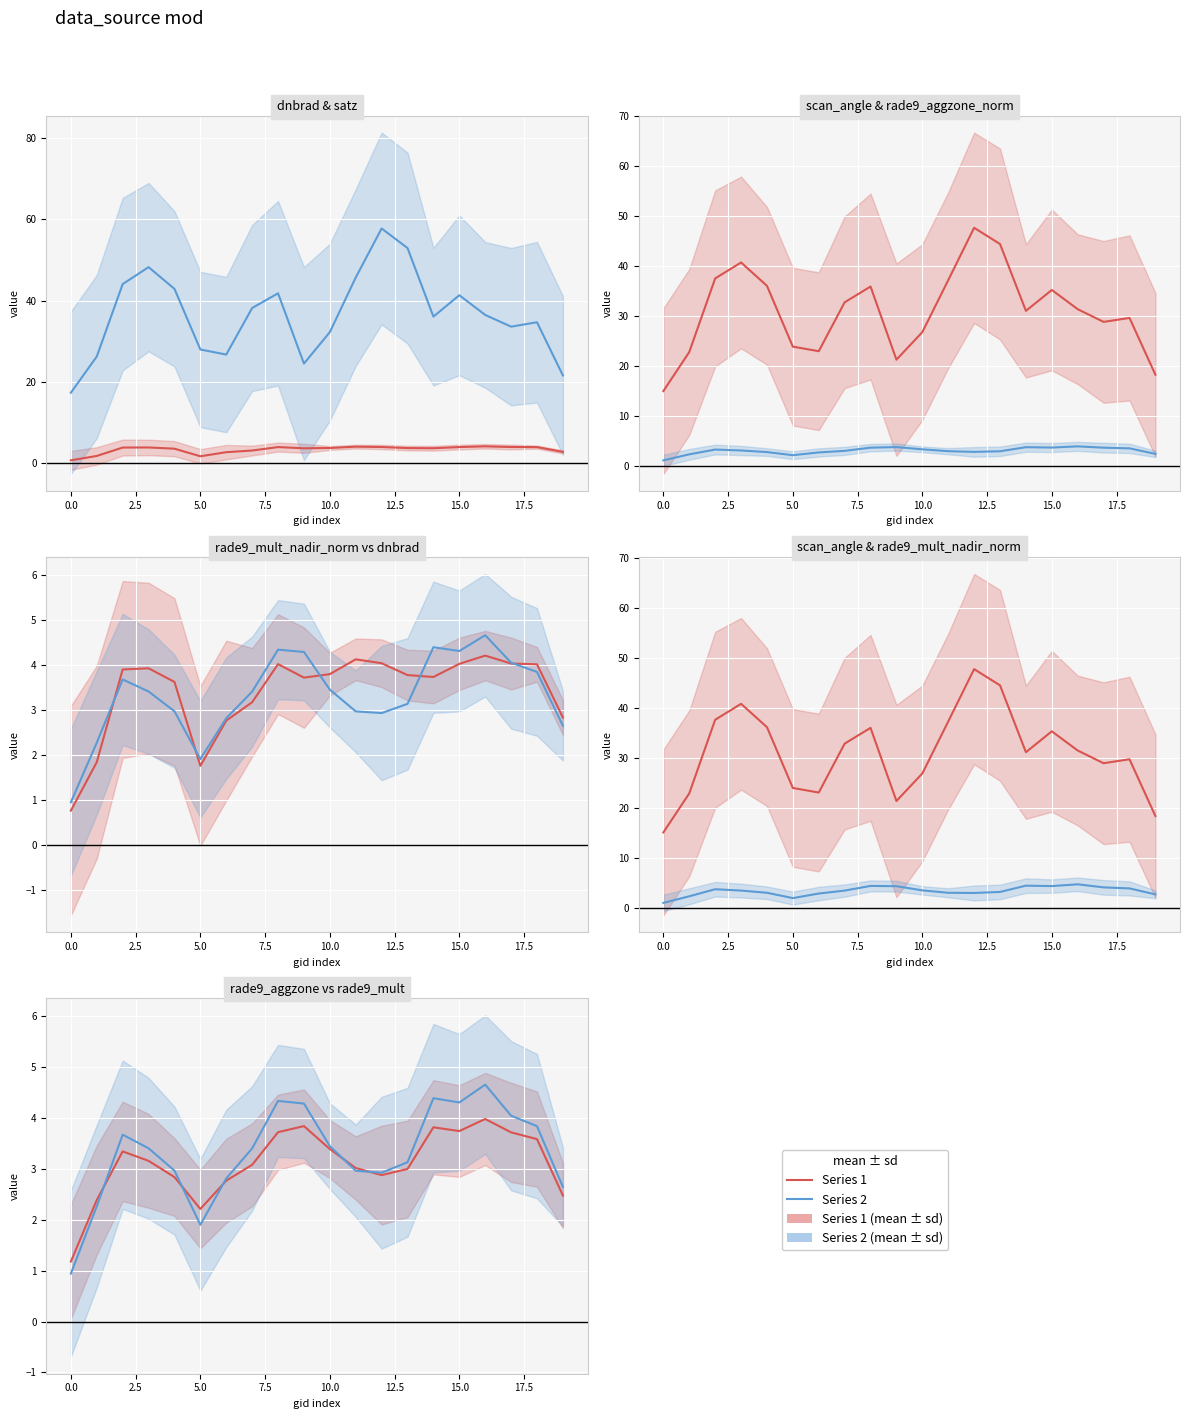

At which category is the sum across all series the highest?

12